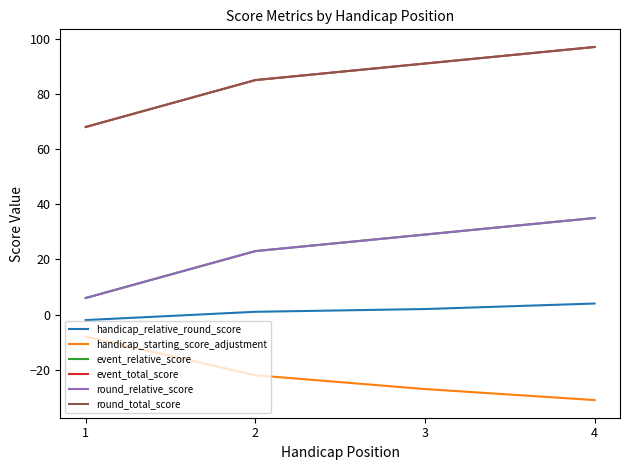

Does the chart have visible grid lines?

No